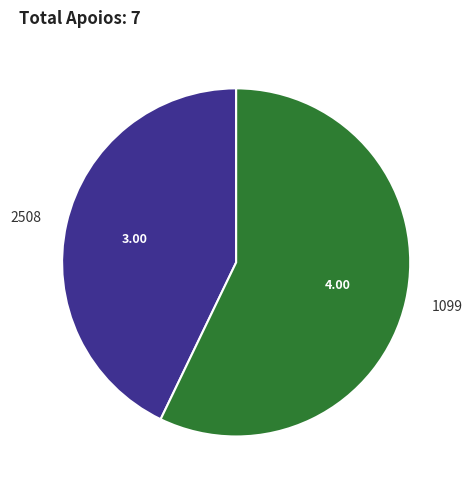

Is the sum of 2508 and 1099 greater than half?

Yes